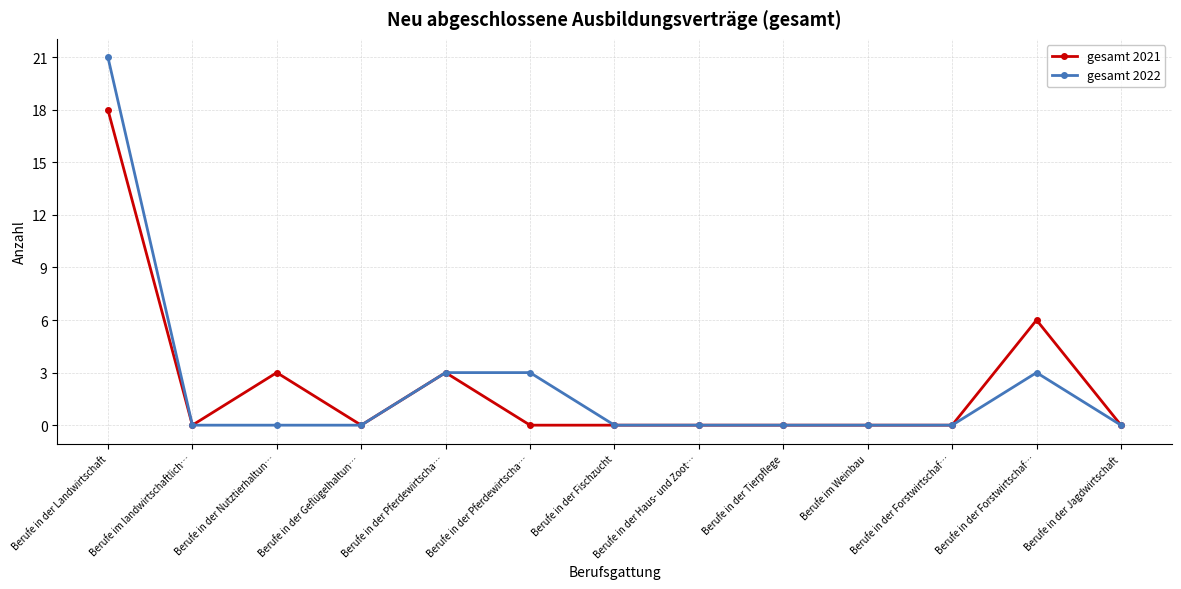

Count the number of data series in this chart.

2